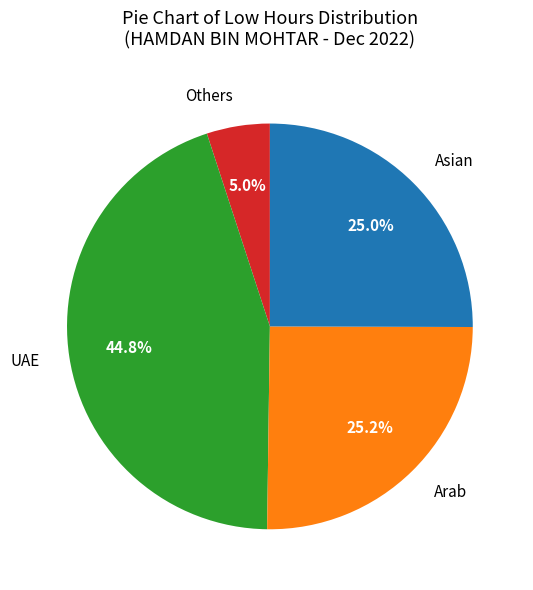

Which category has the smallest portion of the pie?

Others